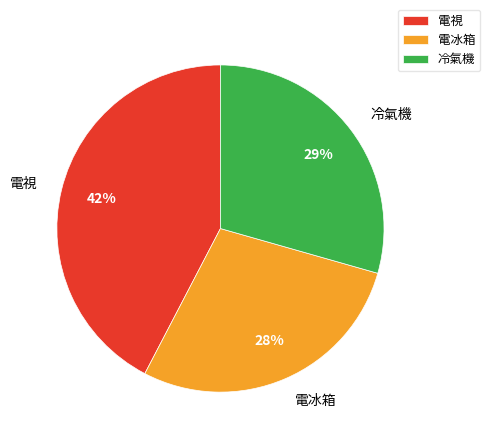

To the nearest percent, what is the difference between the largest and smallest slice percentages?

14%